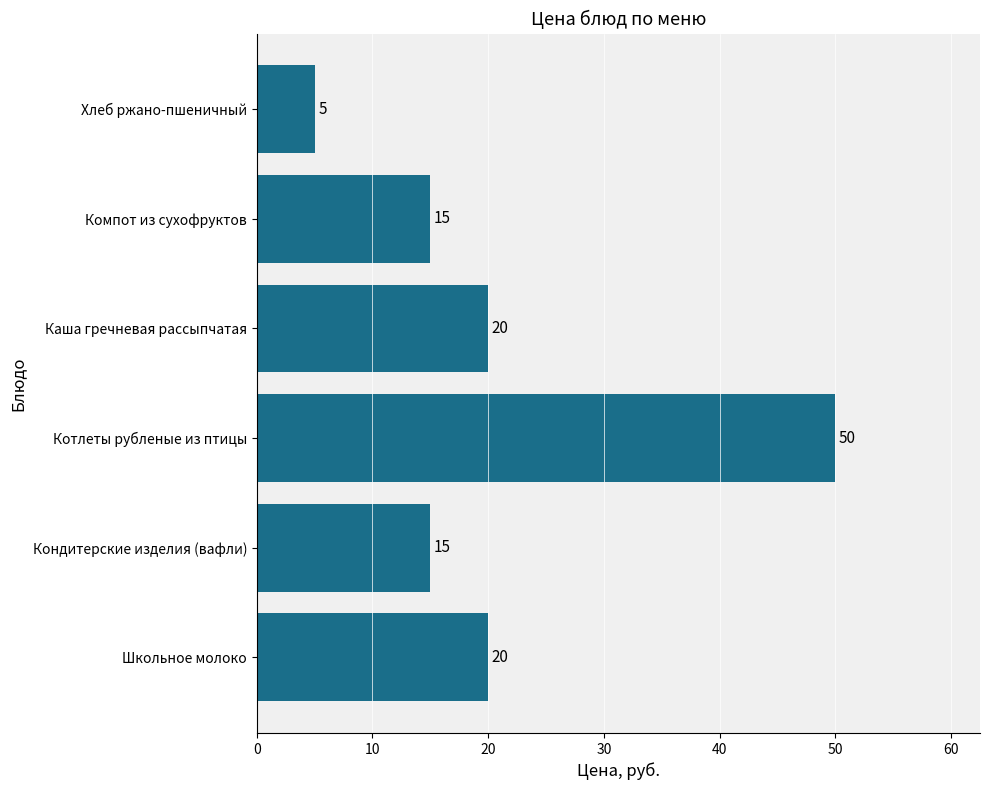

Reading bottom to top, list all the values displayed in this chart.

20	15	50	20	15	5